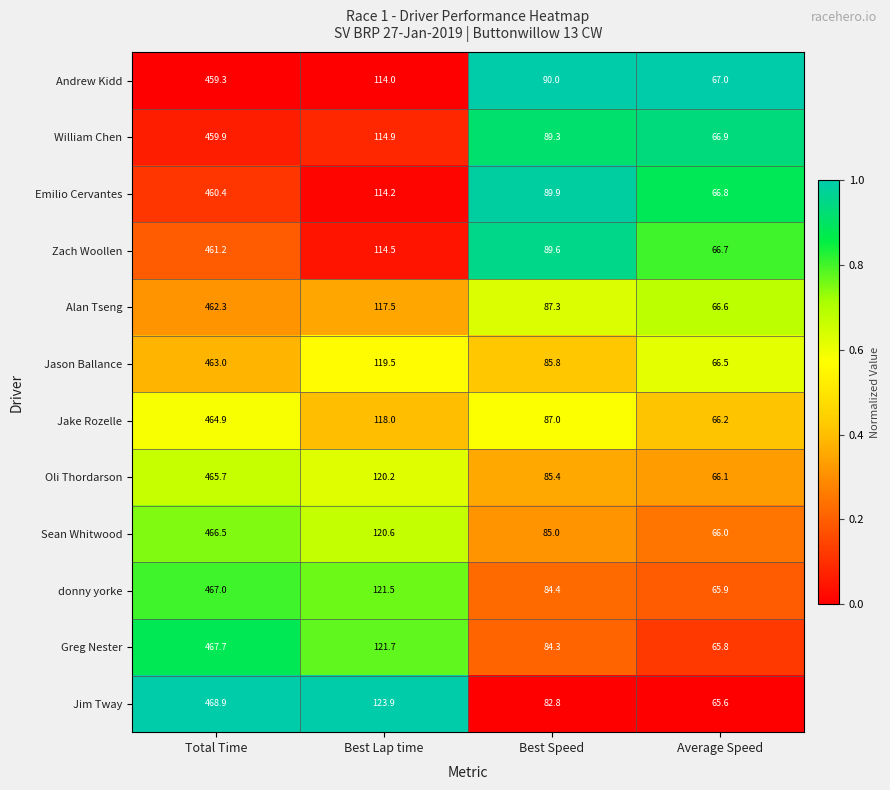

How many distinct data groups are displayed?

12